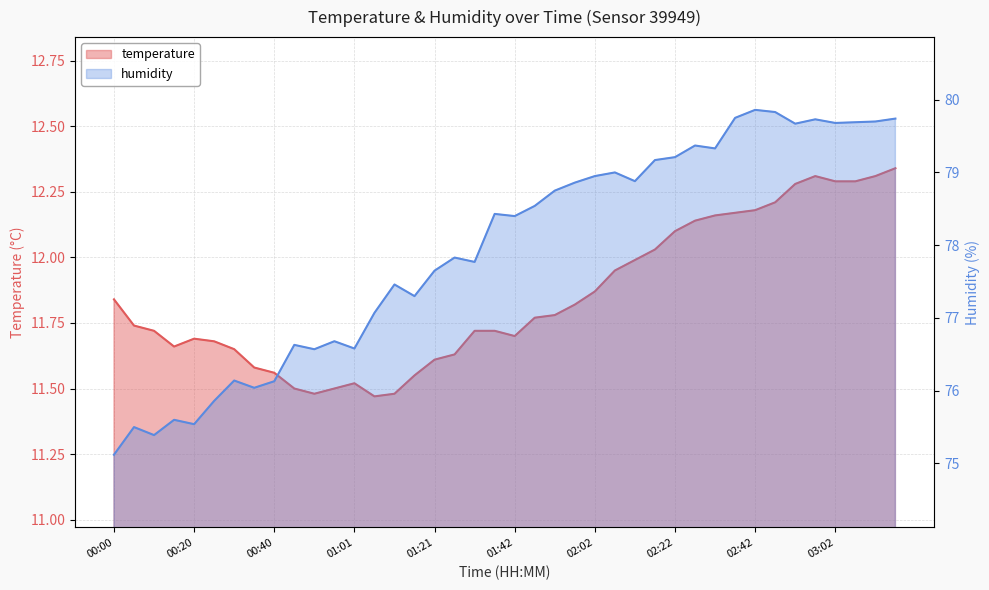

What is the difference between the highest and lowest values at 00:40?

64.6